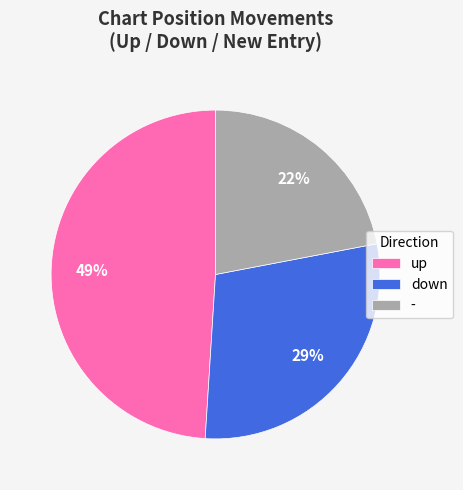

Approximately how many times larger is the value at down compared to -?

1.3